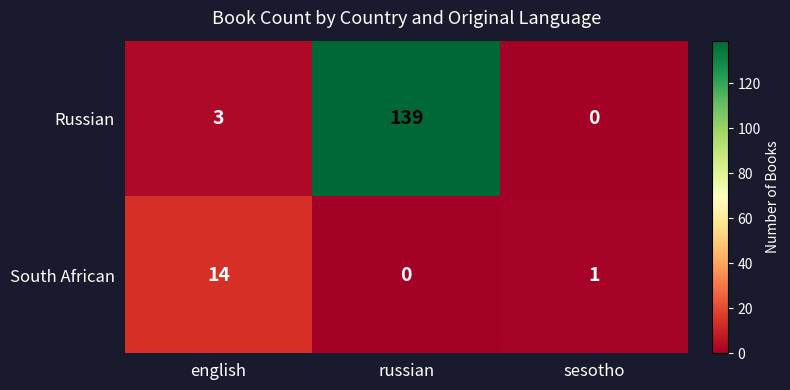

True or false: Russian has a value of 37 at russian.

False